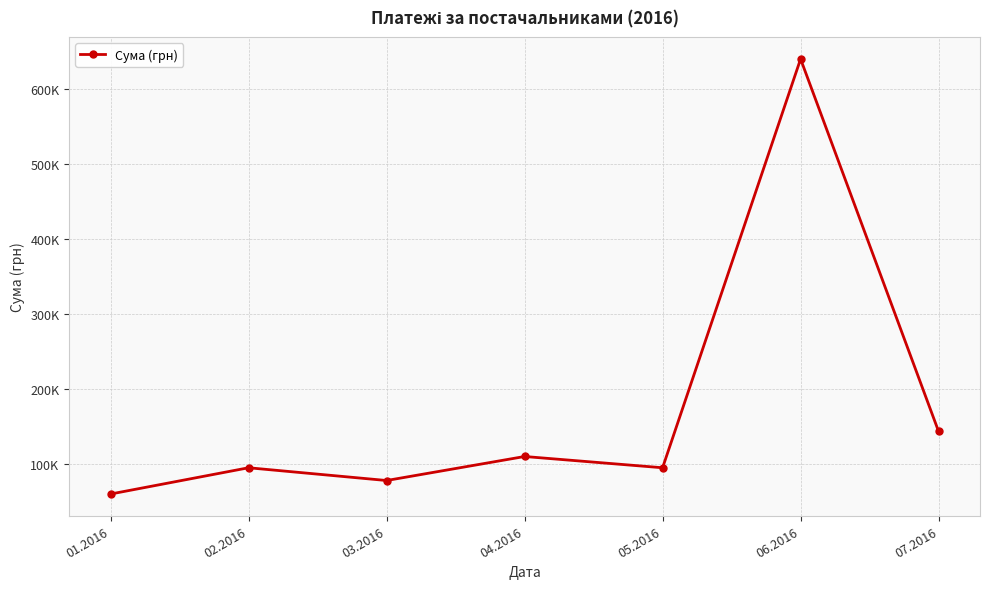

Is this an area chart (filled region under the line)?

No